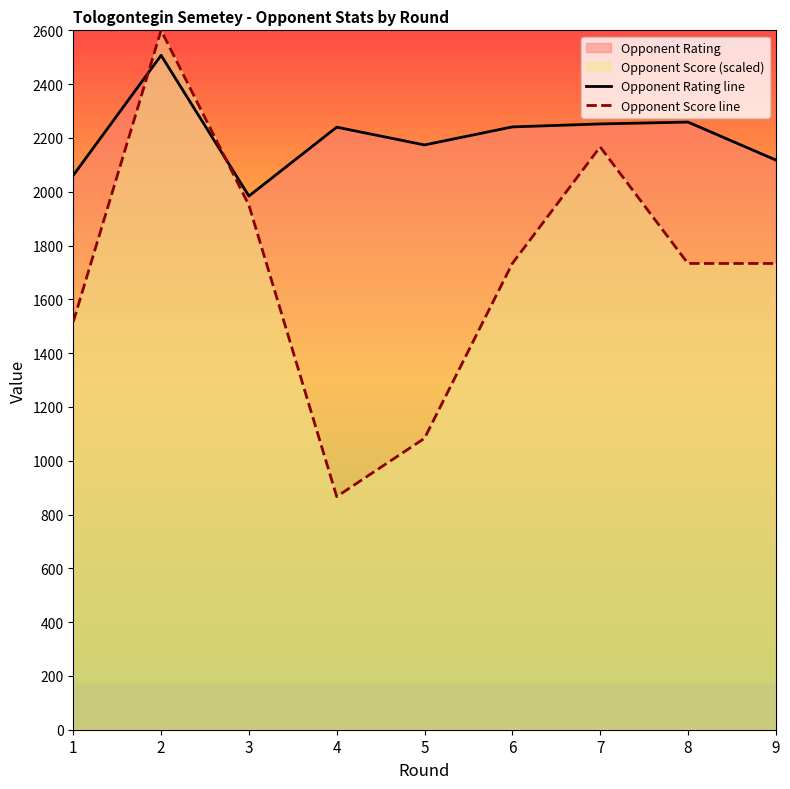

What is the lowest value of the Opponent Score line series?

866.7